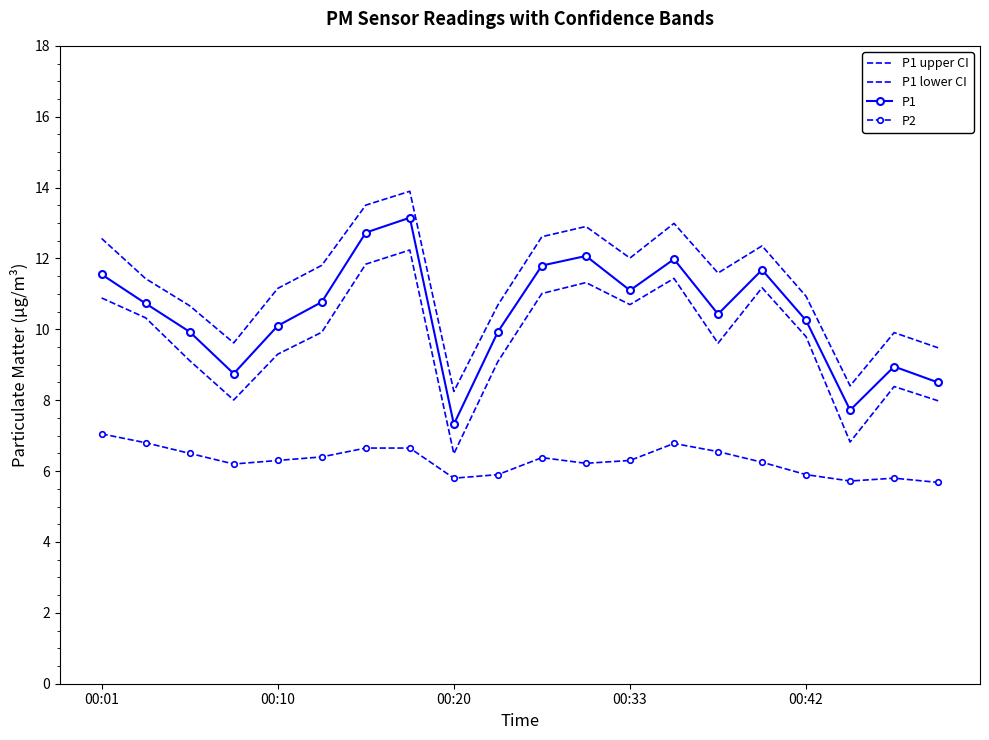

At which category is the sum across all series the highest?

7